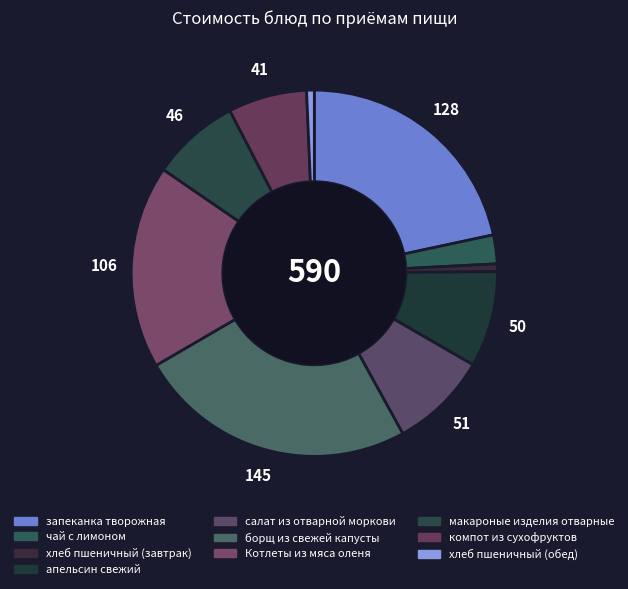

Rank the categories by value from highest to lowest.

борщ из свежей капусты, запеканка творожная, Котлеты из мяса оленя, салат из отварной моркови, апельсин свежий, макароные изделия отварные, компот из сухофруктов, чай с лимоном, хлеб пшеничный (завтрак), хлеб пшеничный (обед)